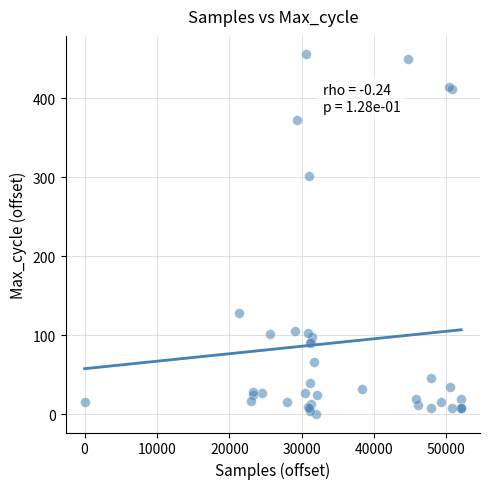

What Y value in the scatter plot is closest to 228?

302